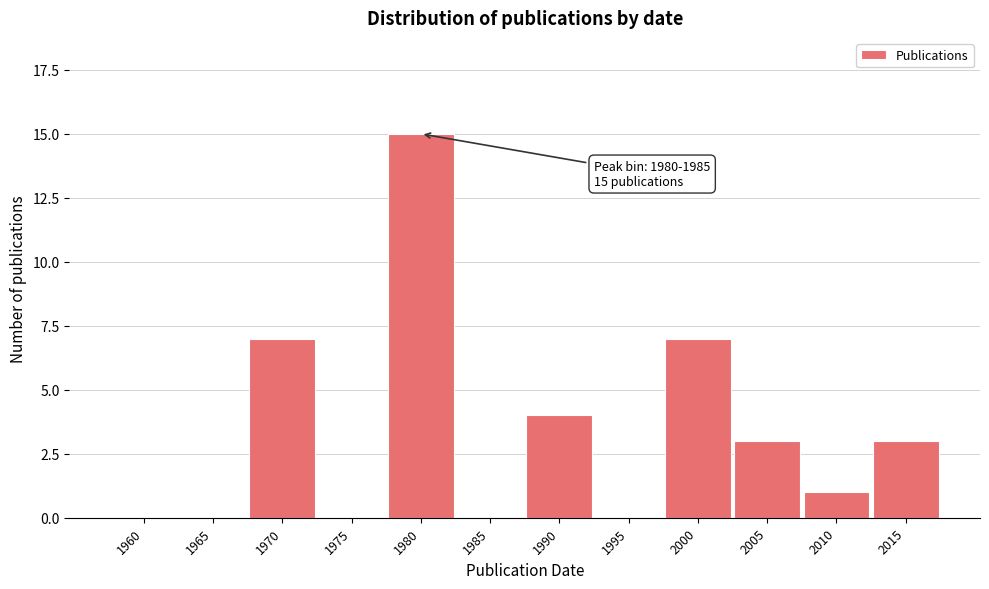

Reading left to right, transcribe all the data shown in this chart.

1960=0	1965=0	1970=7	1975=0	1980=15	1985=0	1990=4	1995=0	2000=7	2005=3	2010=1	2015=3